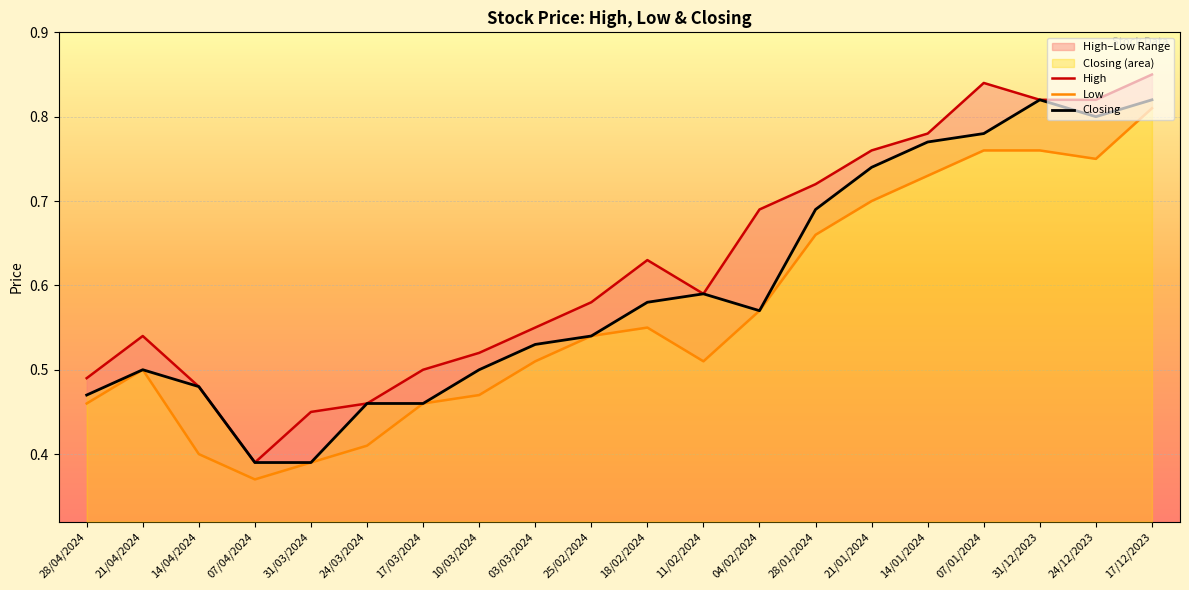

Which category has the lowest value across all series?

07/04/2024